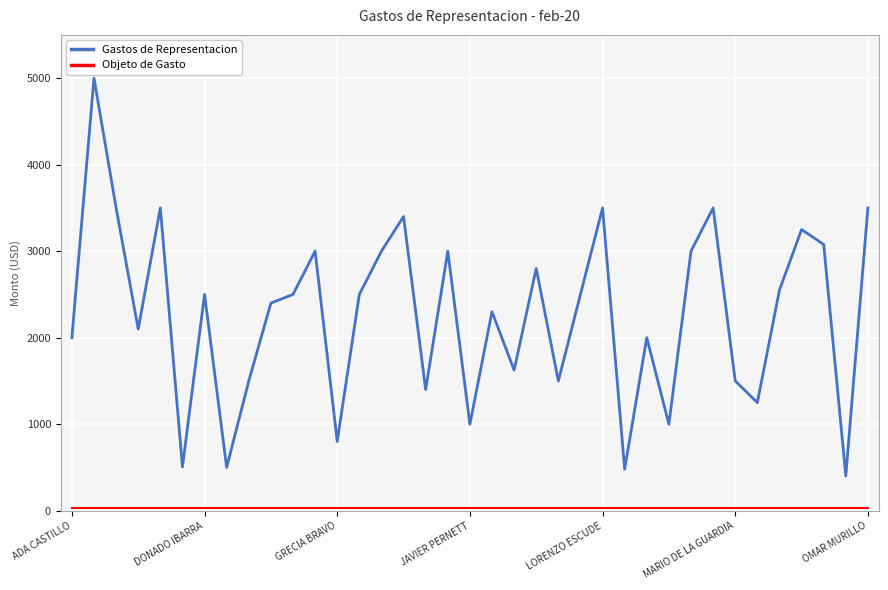

Where is Objeto de Gasto nearest to the value 30?

ADA CASTILLO